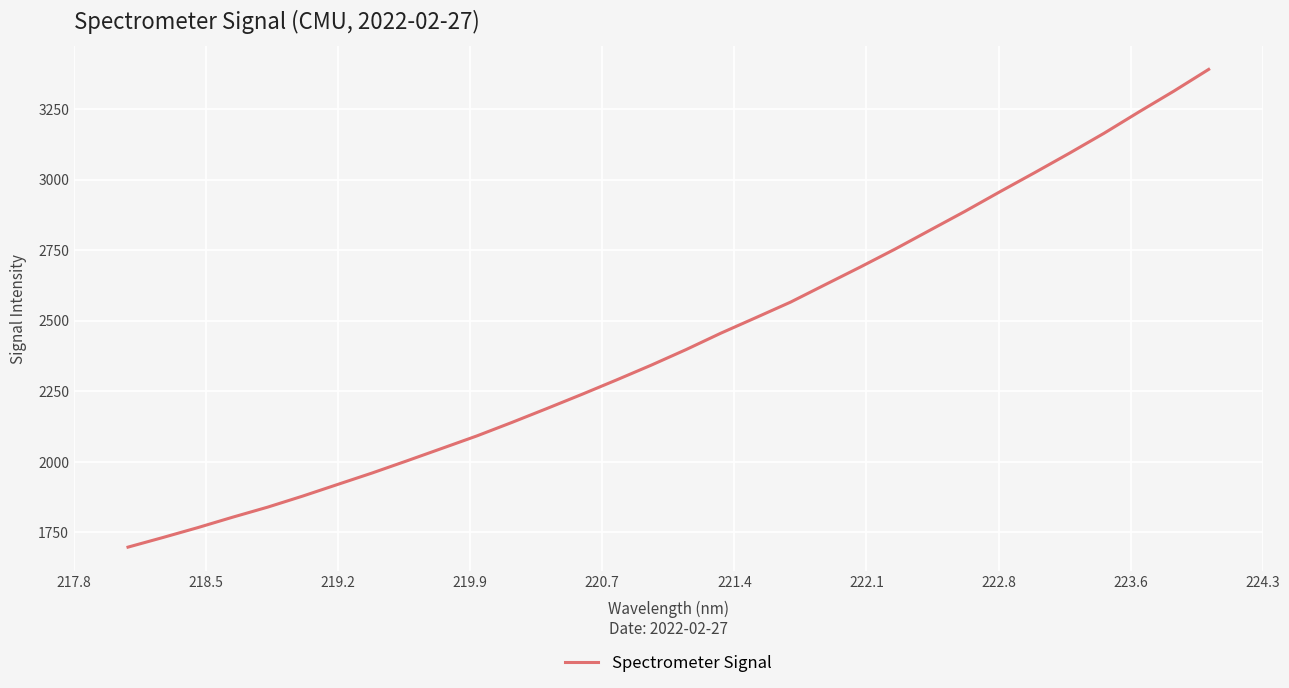

What is the smallest value displayed?

1697.4